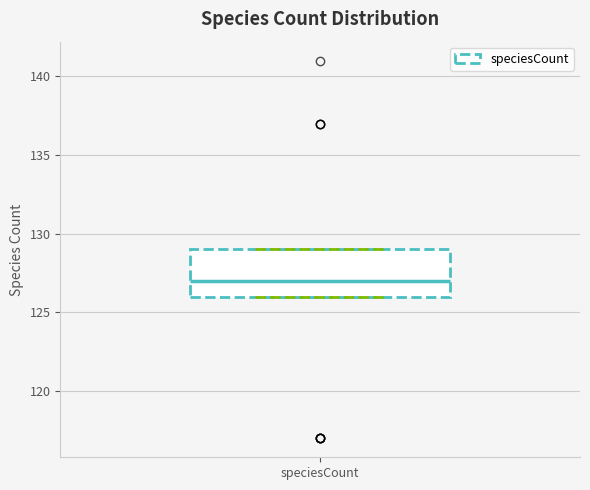

Transcribe this box plot: give where the median line is, the range the box spans, and where the two whiskers end, as read against the y-axis. The values are not printed on the chart, so give them approximately, as read against the axis.

median 127, box 126 to 129, whiskers 126 to 129